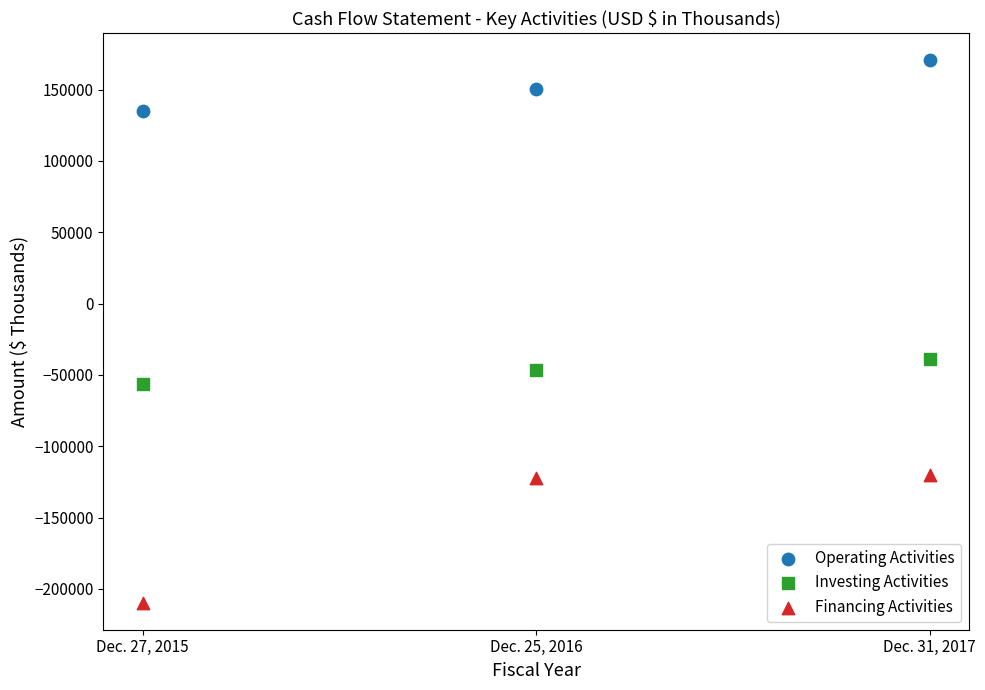

Which series has the widest spread of Y values?

Financing Activities